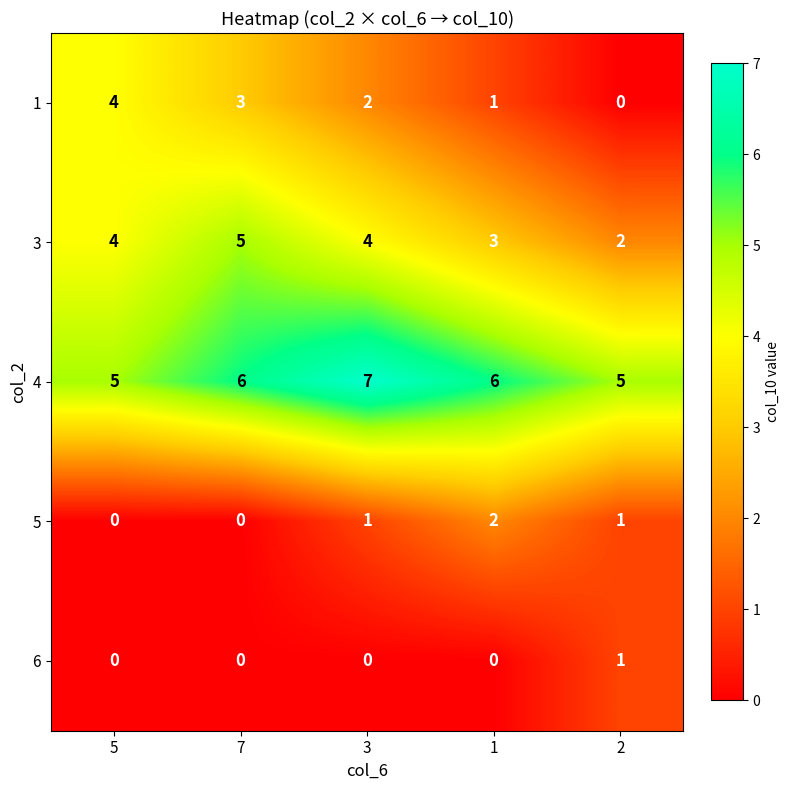

Count the number of data series in this chart.

5